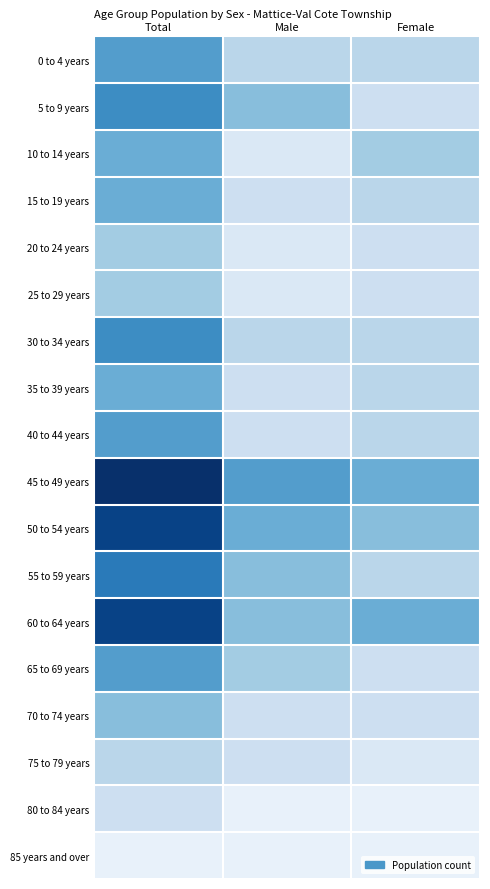

At which category does the chart reach its peak across all series?

Total